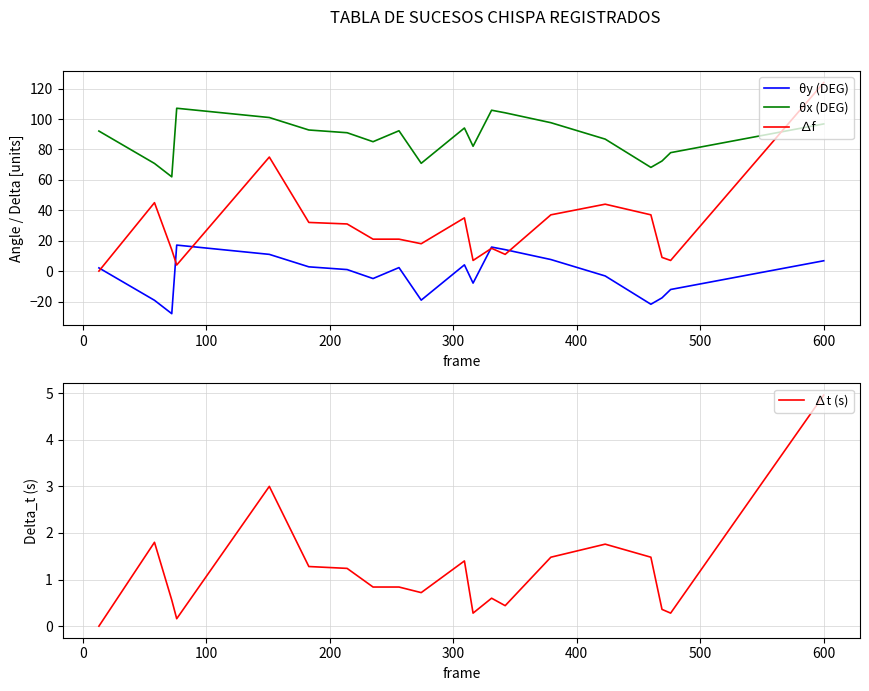

What is the sum of all ∆f values?

587.0